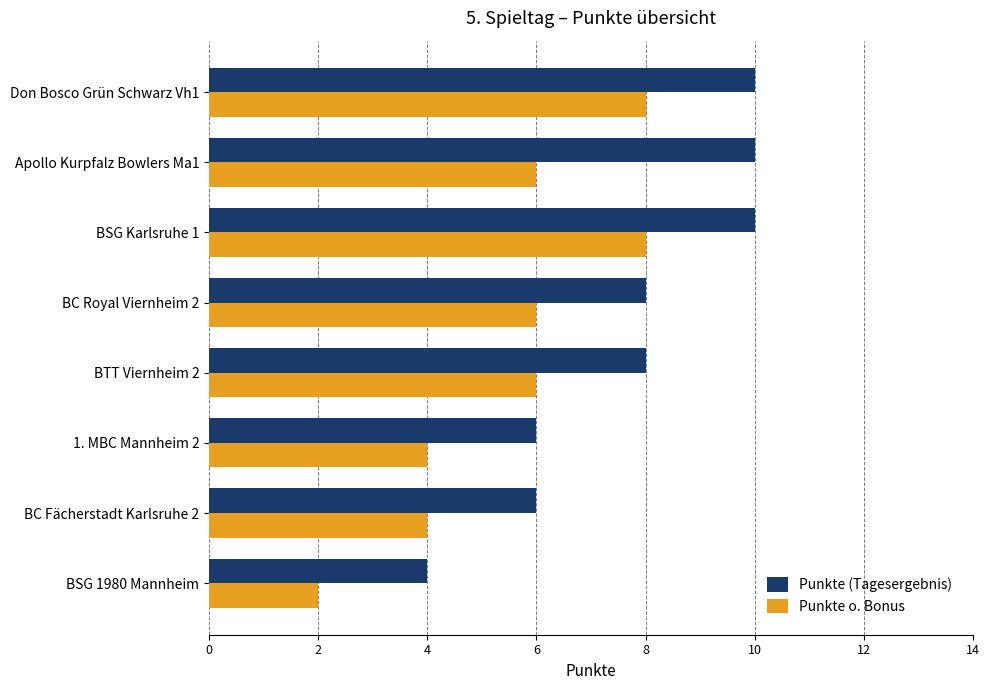

Count the number of categories in the chart.

8